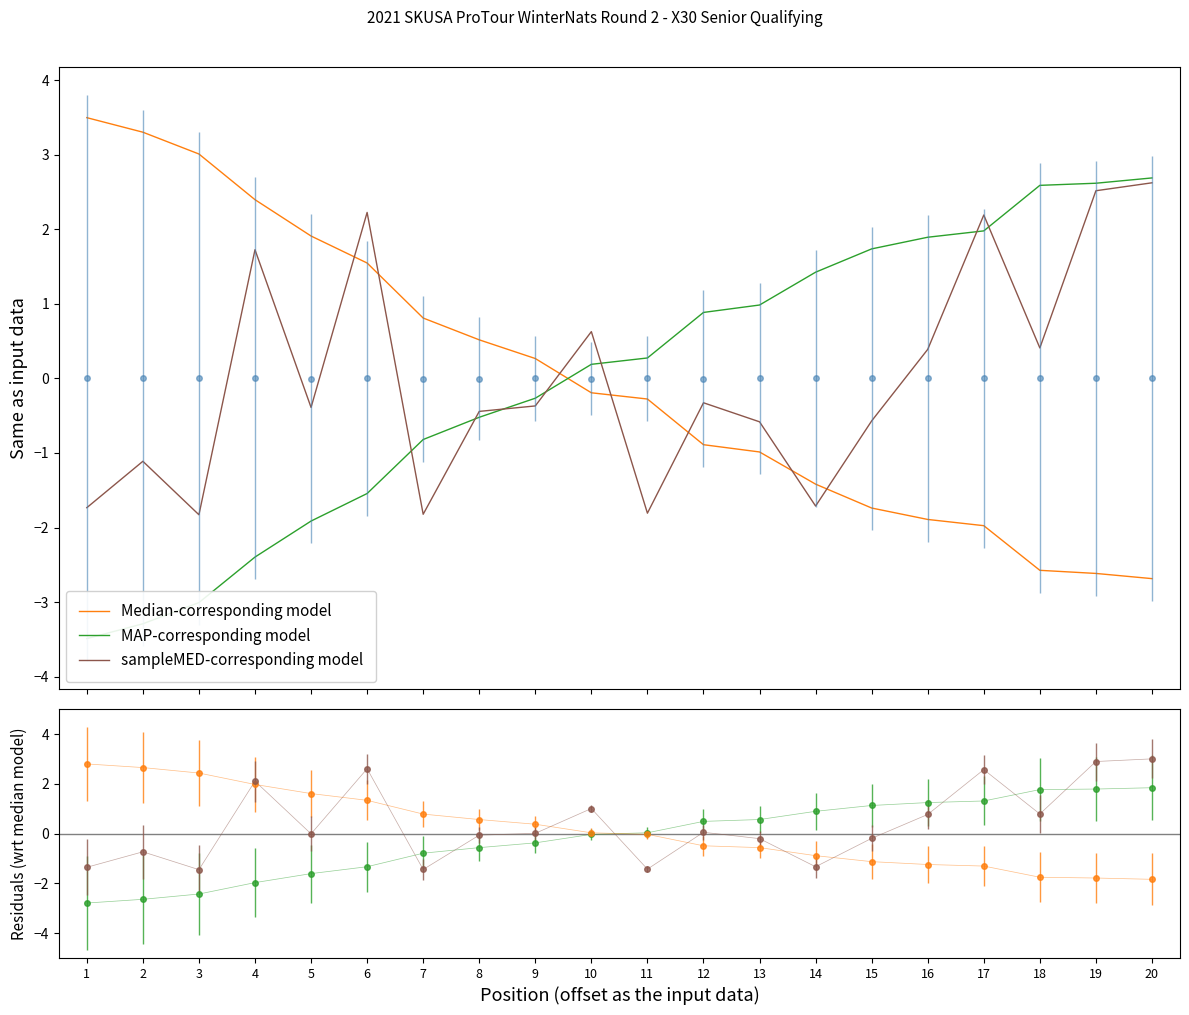

True or false: Median-corresponding model has a value of 2.4 at 4.

True